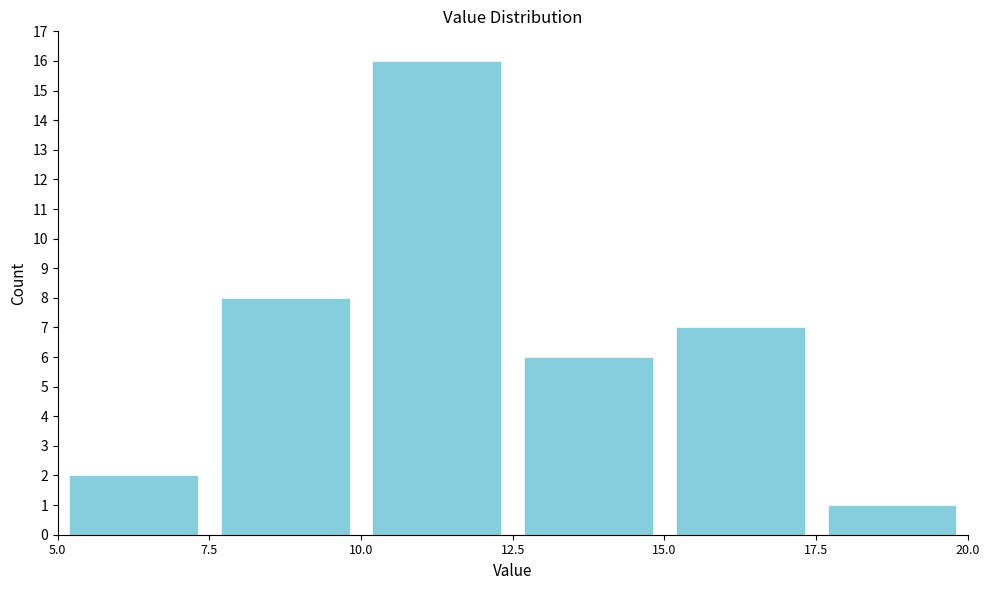

Reading left to right, transcribe this chart: for each bar, give the range it covers on the x-axis and its height. The values are not printed on the chart, so give them approximately, as read against the axis.

5.0 to 7.5: 2
7.5 to 10.0: 8
10.0 to 12.5: 16
12.5 to 15.0: 6
15.0 to 17.5: 7
17.5 to 20.0: 1